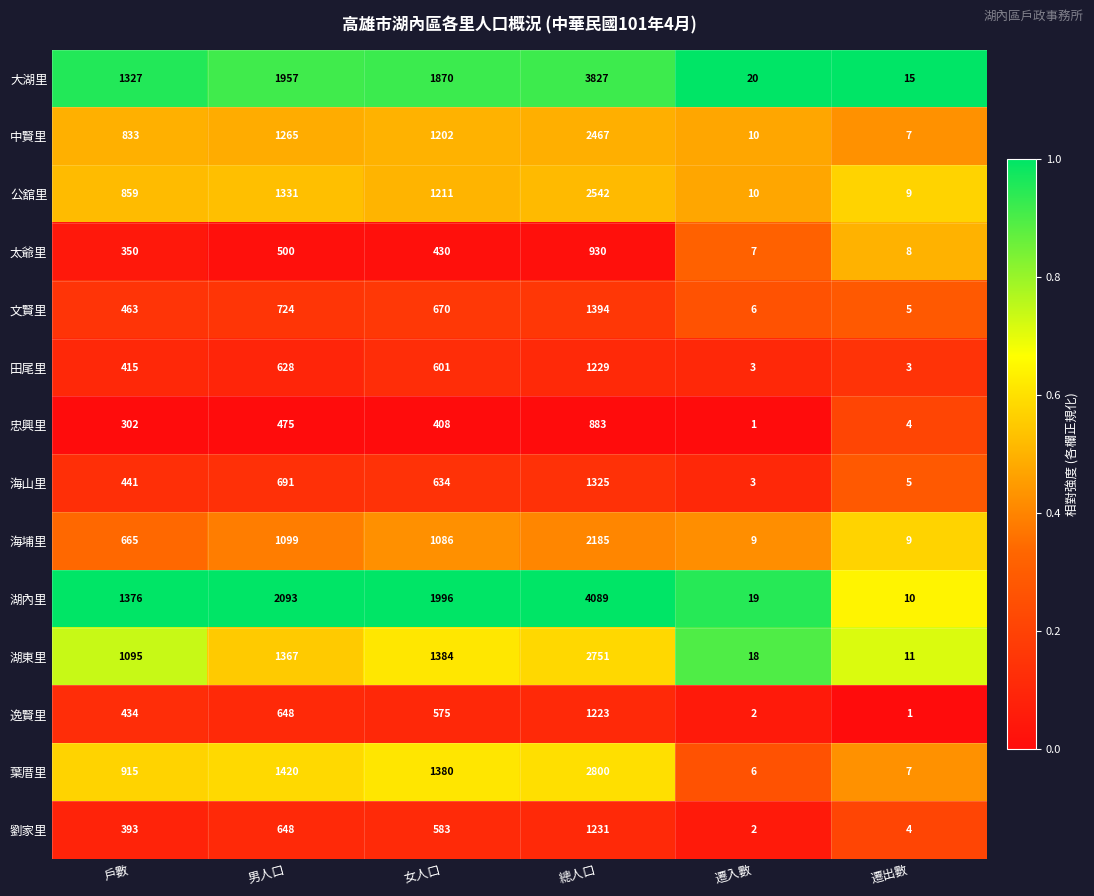

Which series has the largest total across all categories?

湖內里